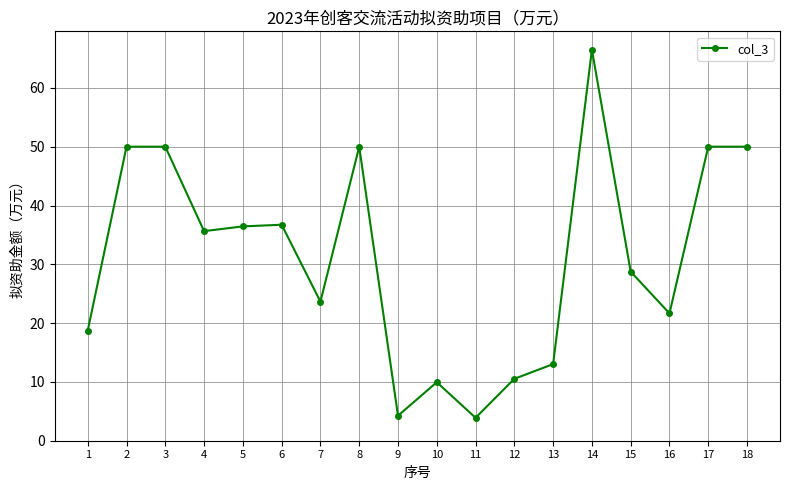

Is it true that the value at 14 is 66.5?

True